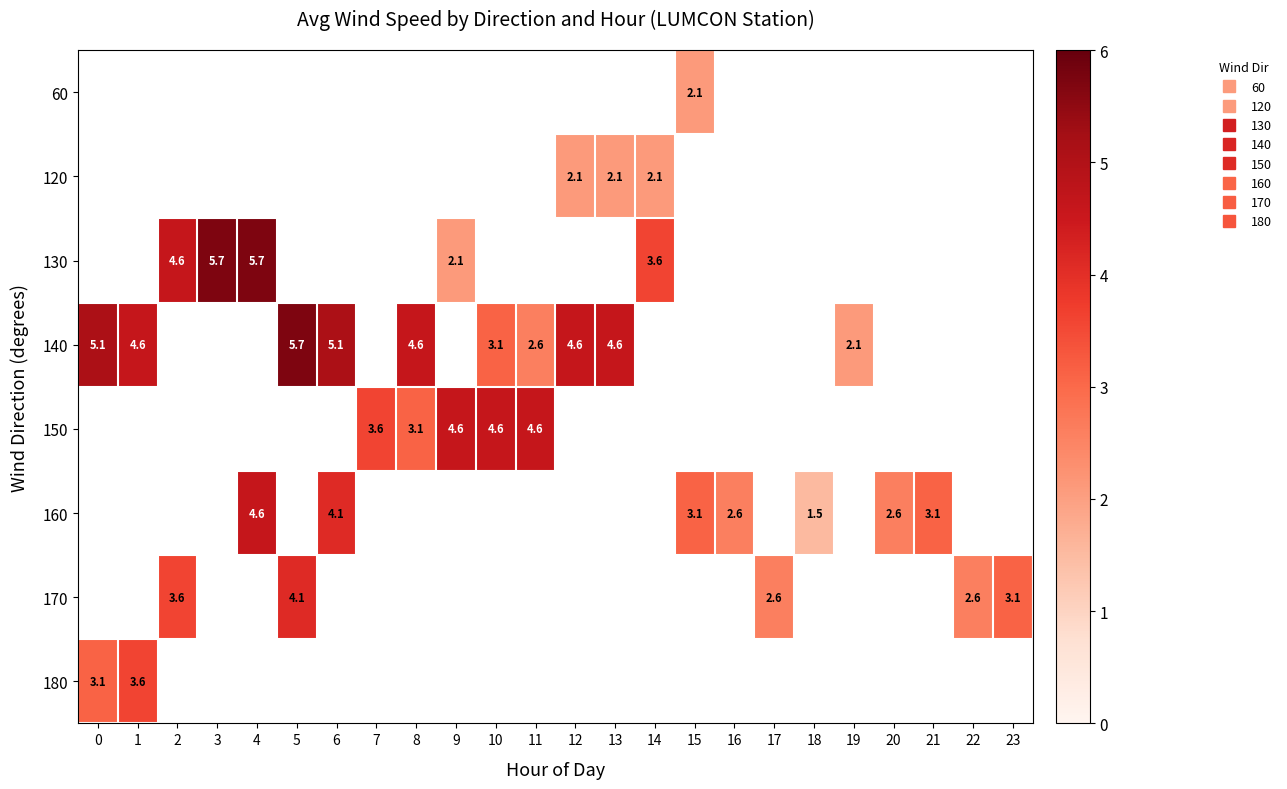

What is the smallest value displayed?

1.5